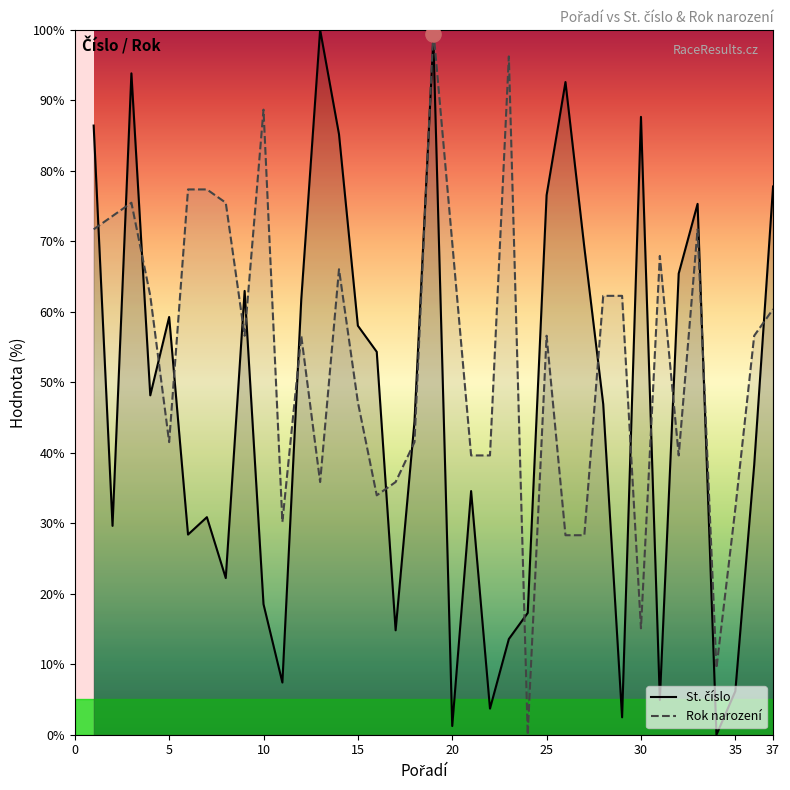

At which category is the sum across all series the highest?

19